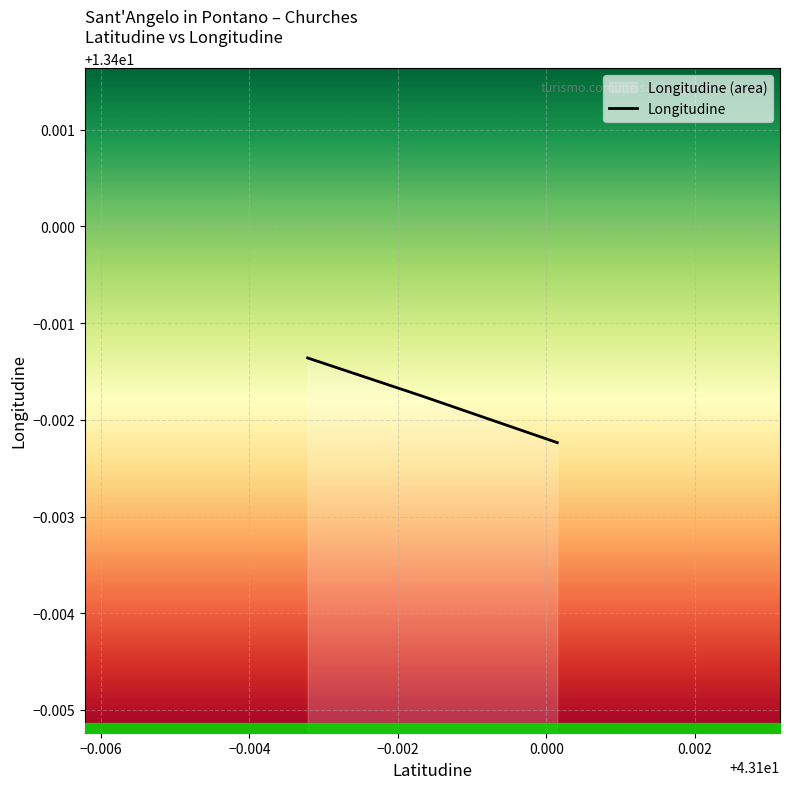

How many values are between 13 and 14?

3